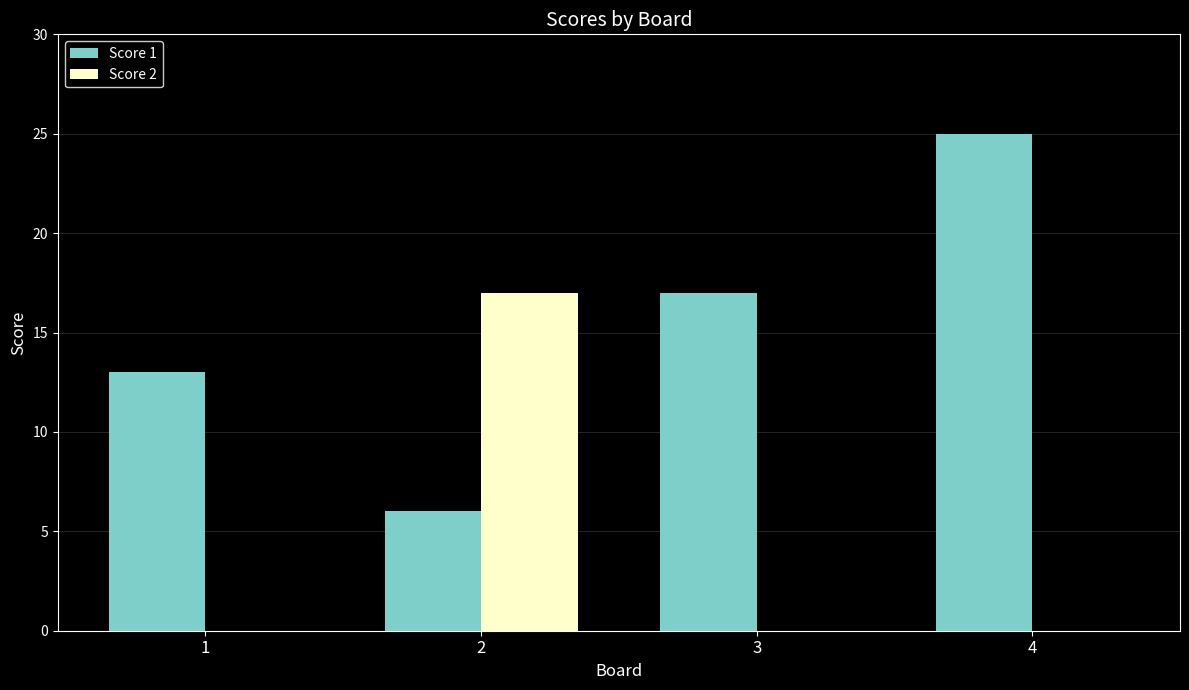

Is it true that Score 2 equals 6 at 4?

False